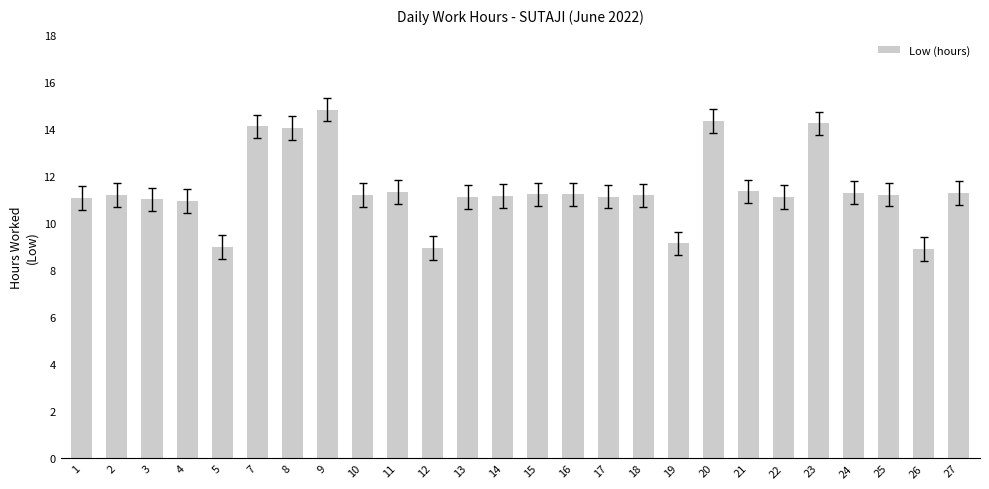

What is the sum of the values at 2 and 20?

25.5